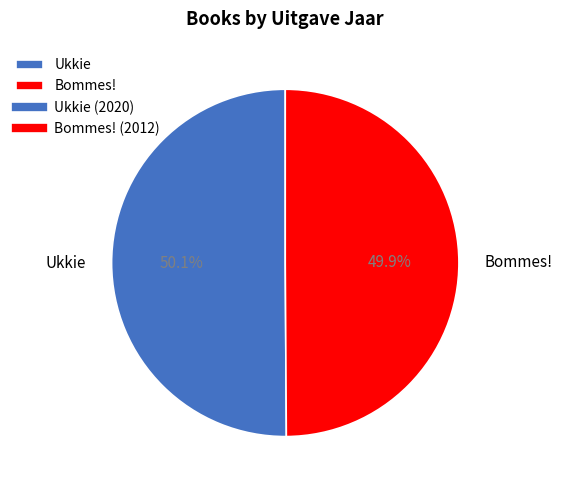

Approximately how many times larger is the value at Bommes! compared to Ukkie?

1.0